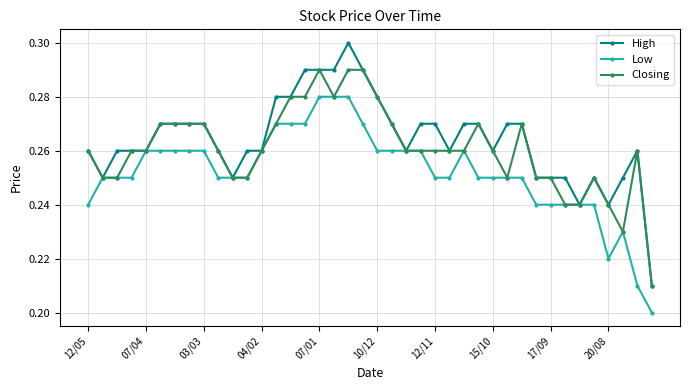

At how many categories does at least one series exceed 0?

40